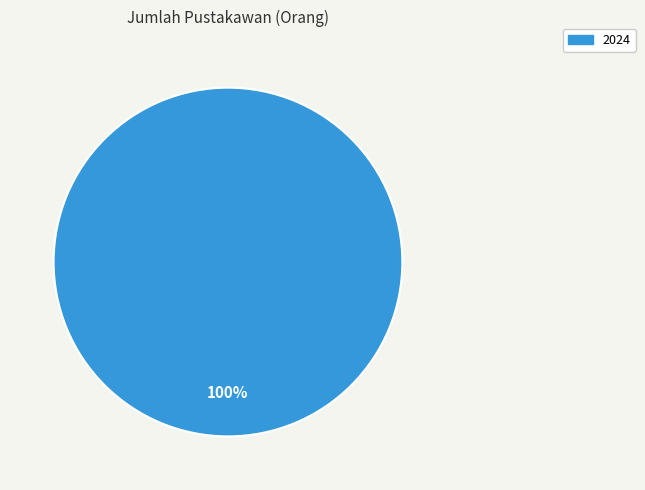

Is there any slice that represents more than half of the pie?

Yes